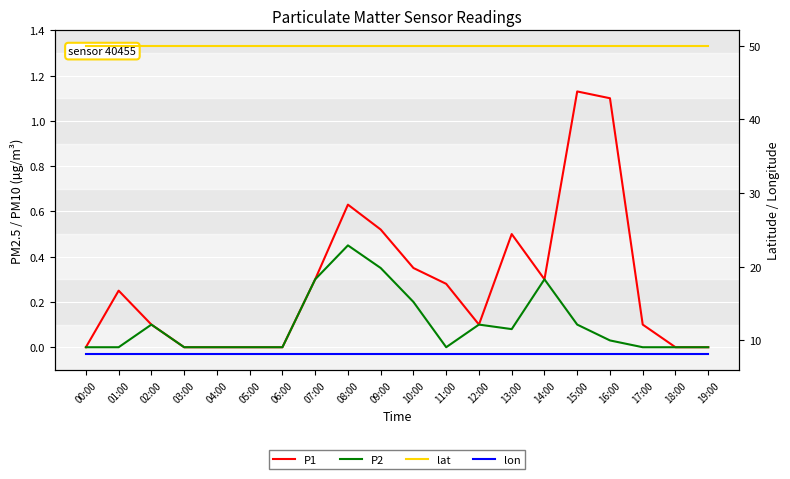

At how many categories does at least one series exceed 23?

20